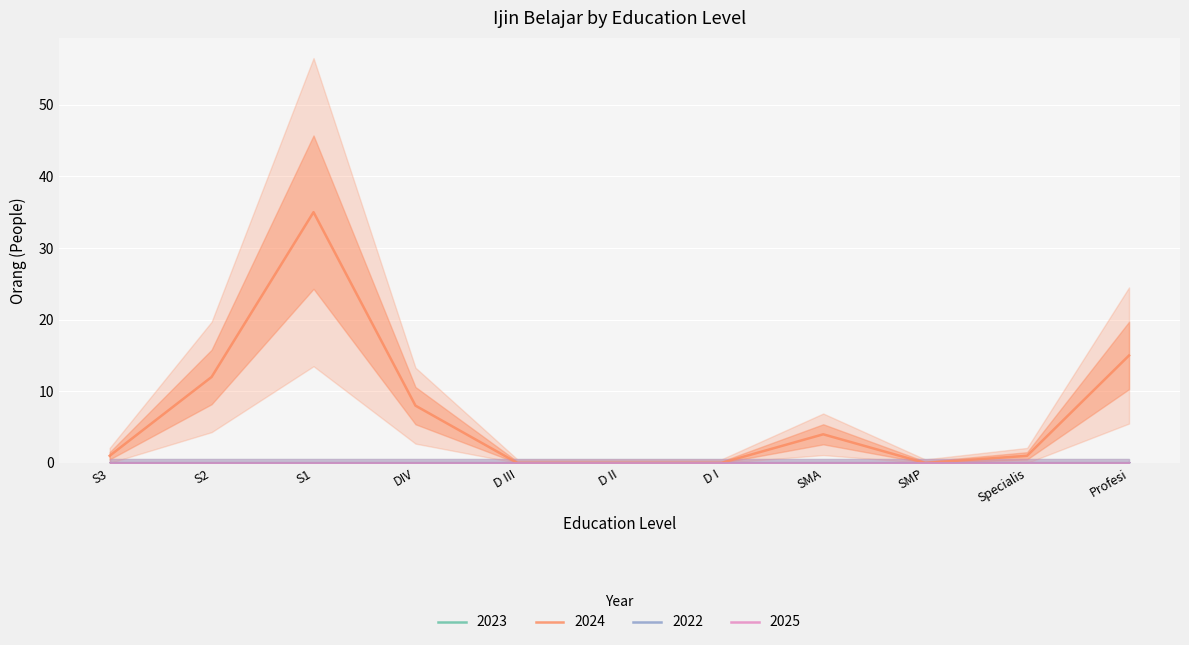

Does the chart display data point markers on the line(s)?

No